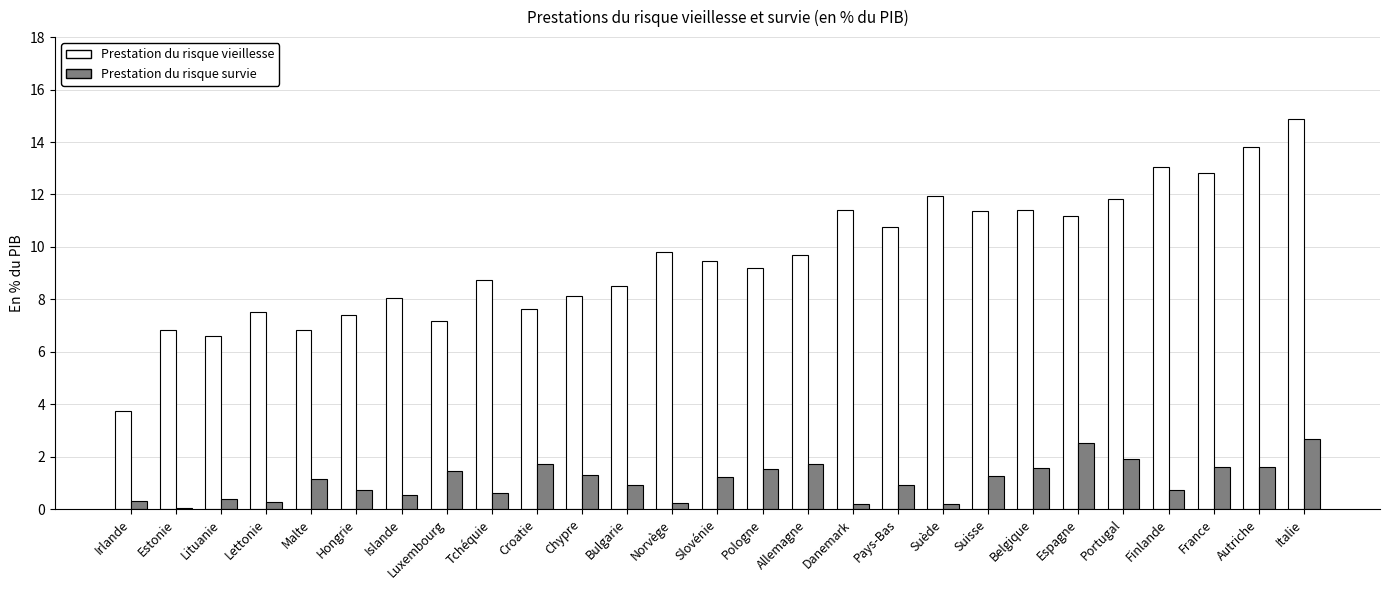

At which category is the sum across all series the highest?

Italie